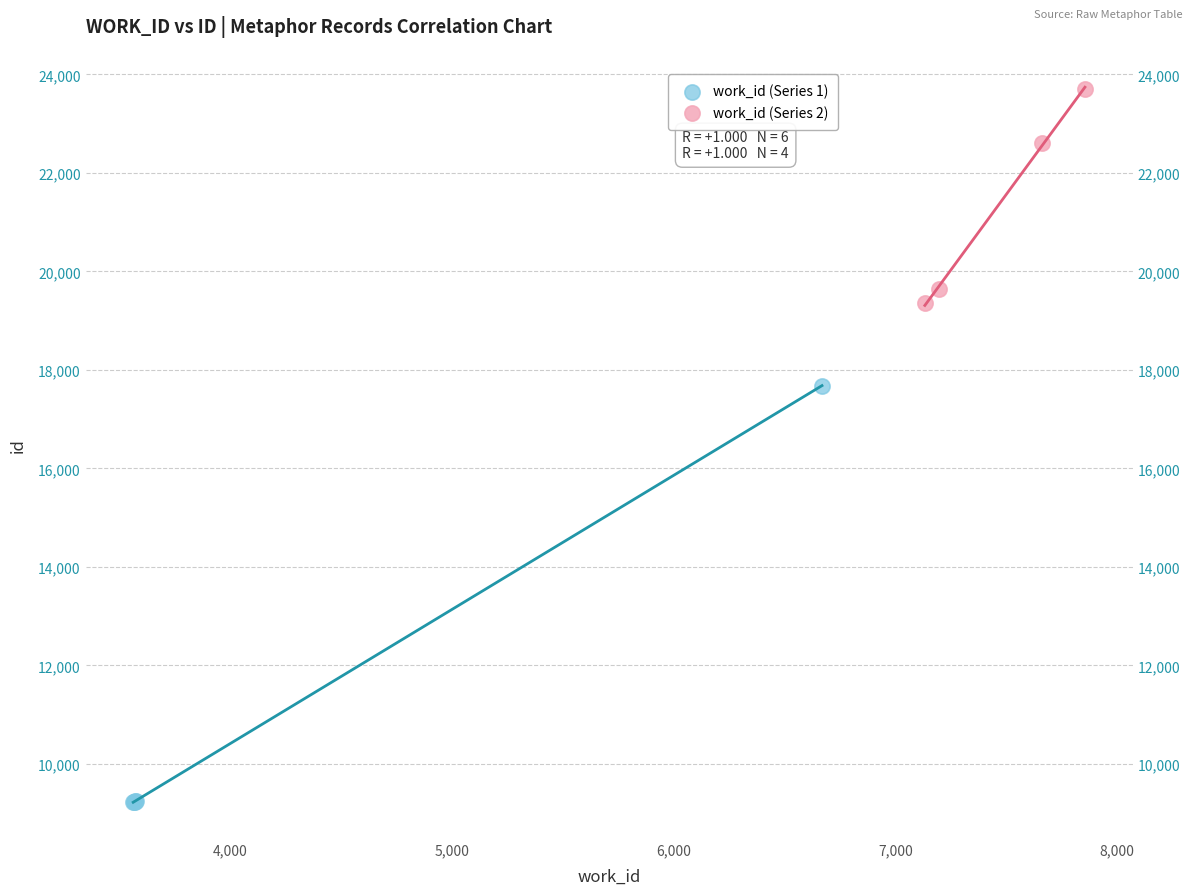

What are all the series names shown in the legend?

work_id (Series 1), work_id (Series 2)